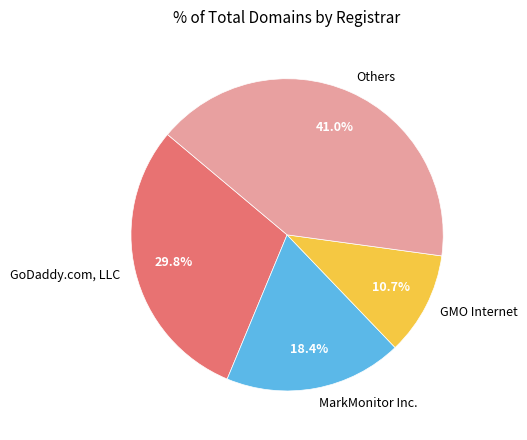

Is there a majority slice in this chart?

No